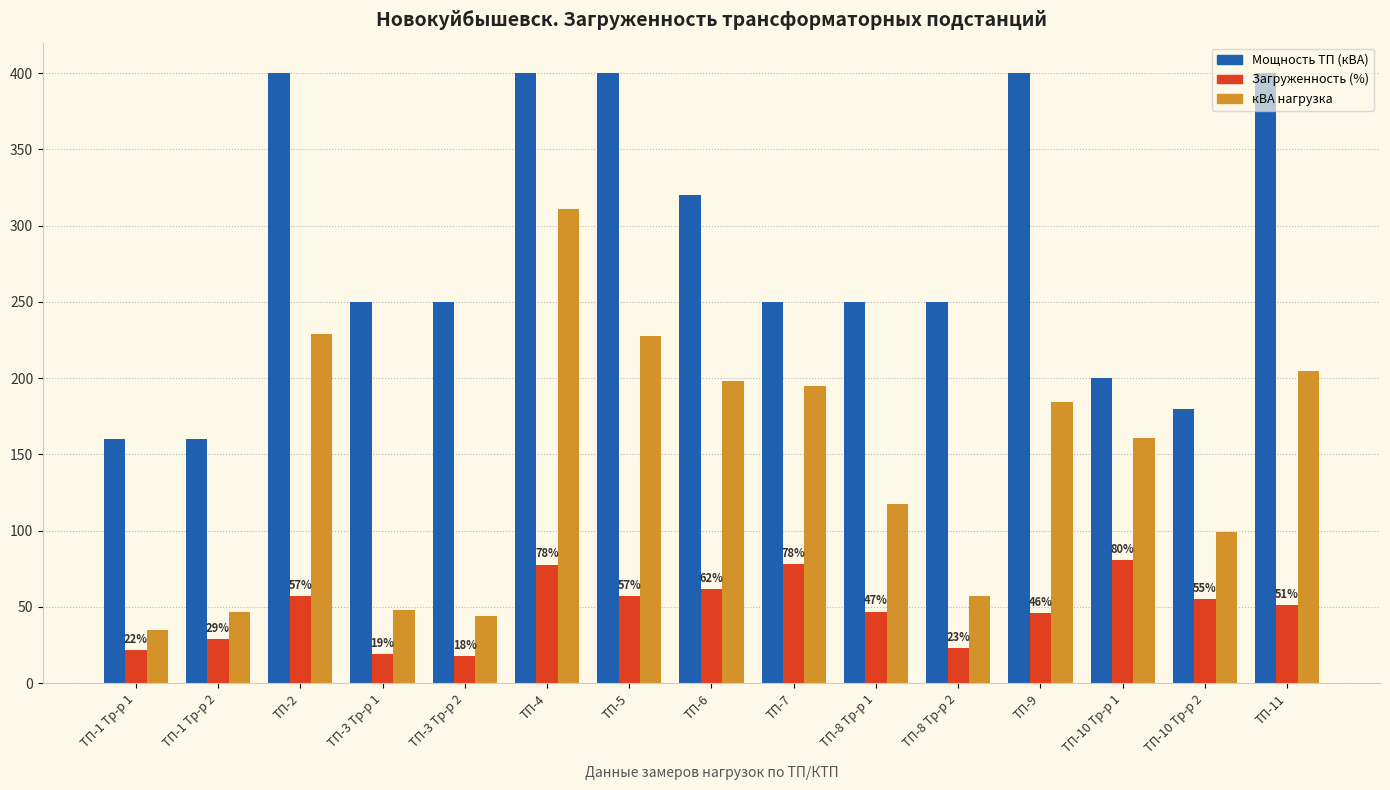

How many categories are shown in the chart?

15